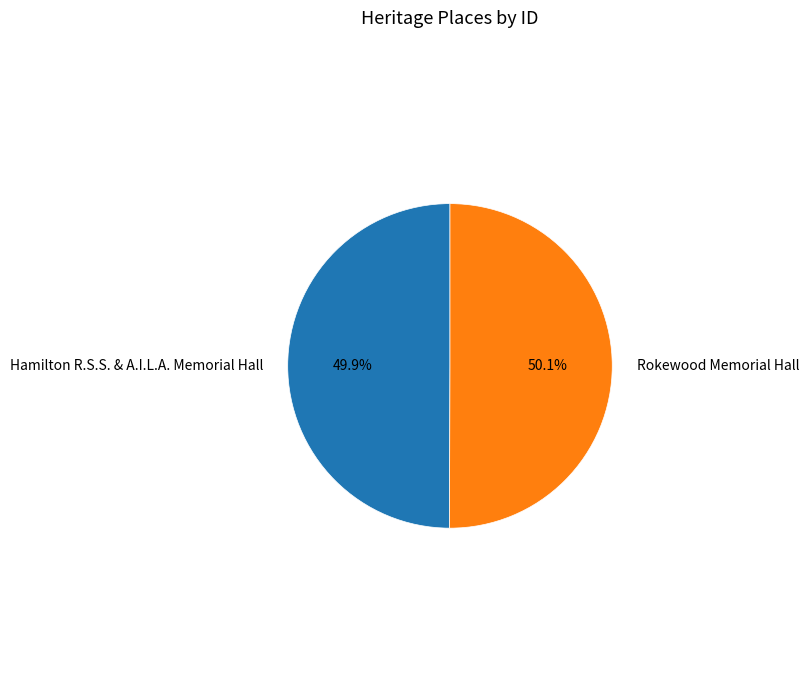

Is the sum of Rokewood Memorial Hall and Hamilton R.S.S. & A.I.L.A. Memorial Hall greater than half?

Yes